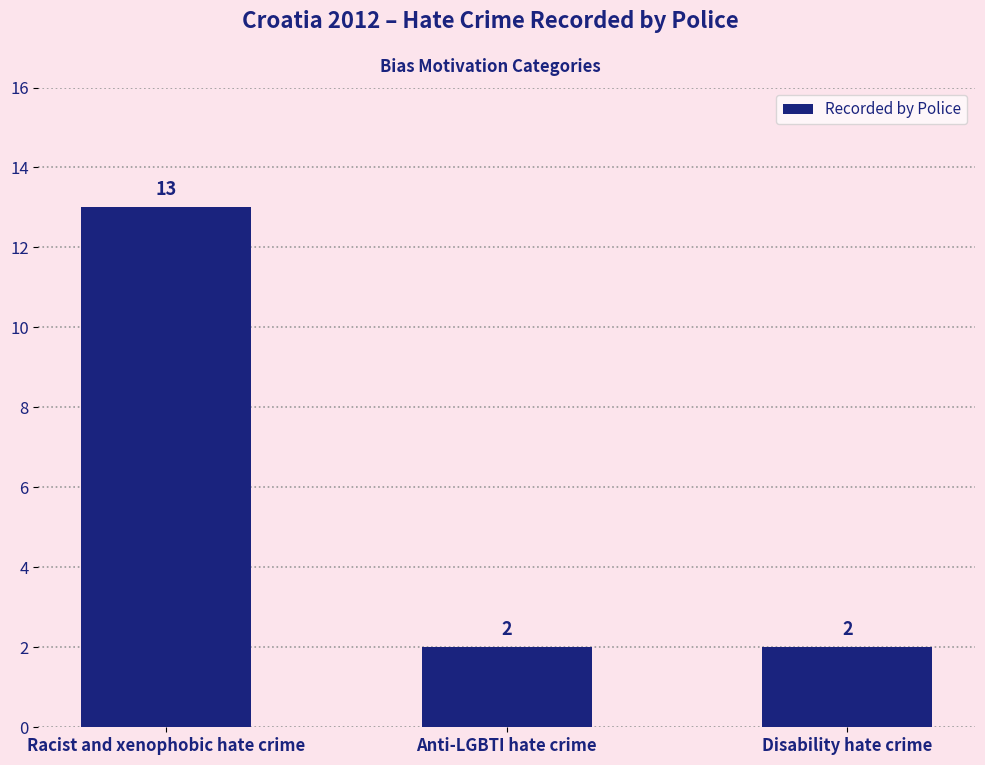

Count the values in the range 2 to 13.

3